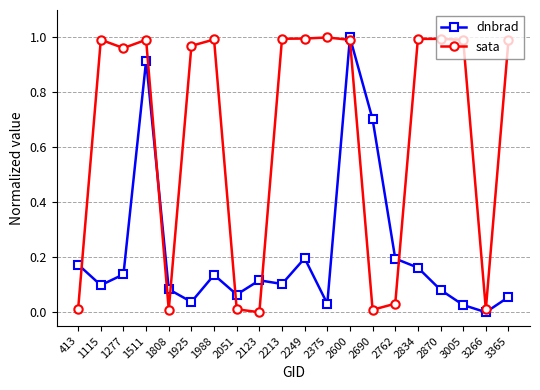

Which category has the lowest value in the dnbrad series?

3266